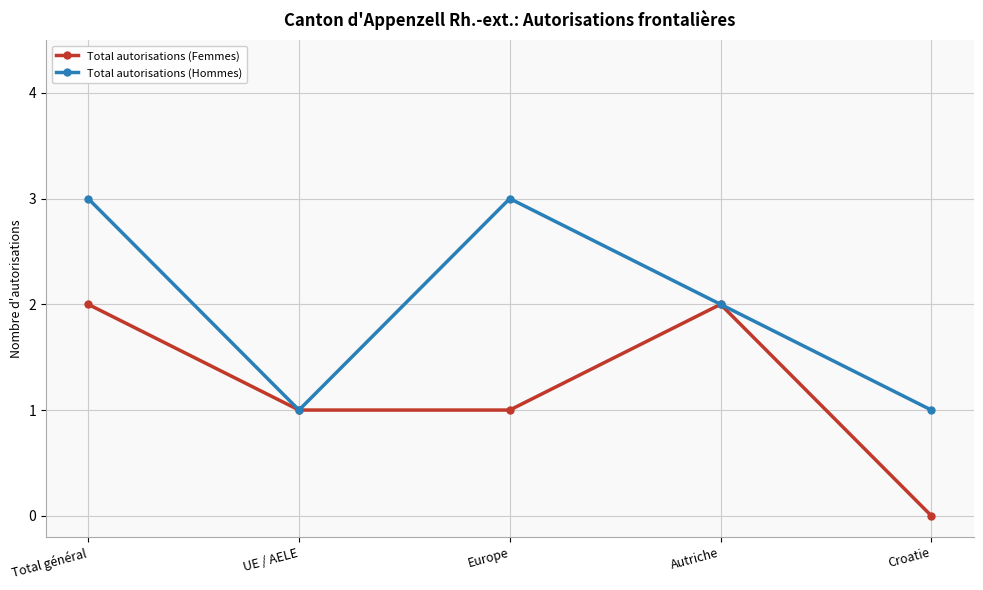

Count the number of categories in the chart.

5